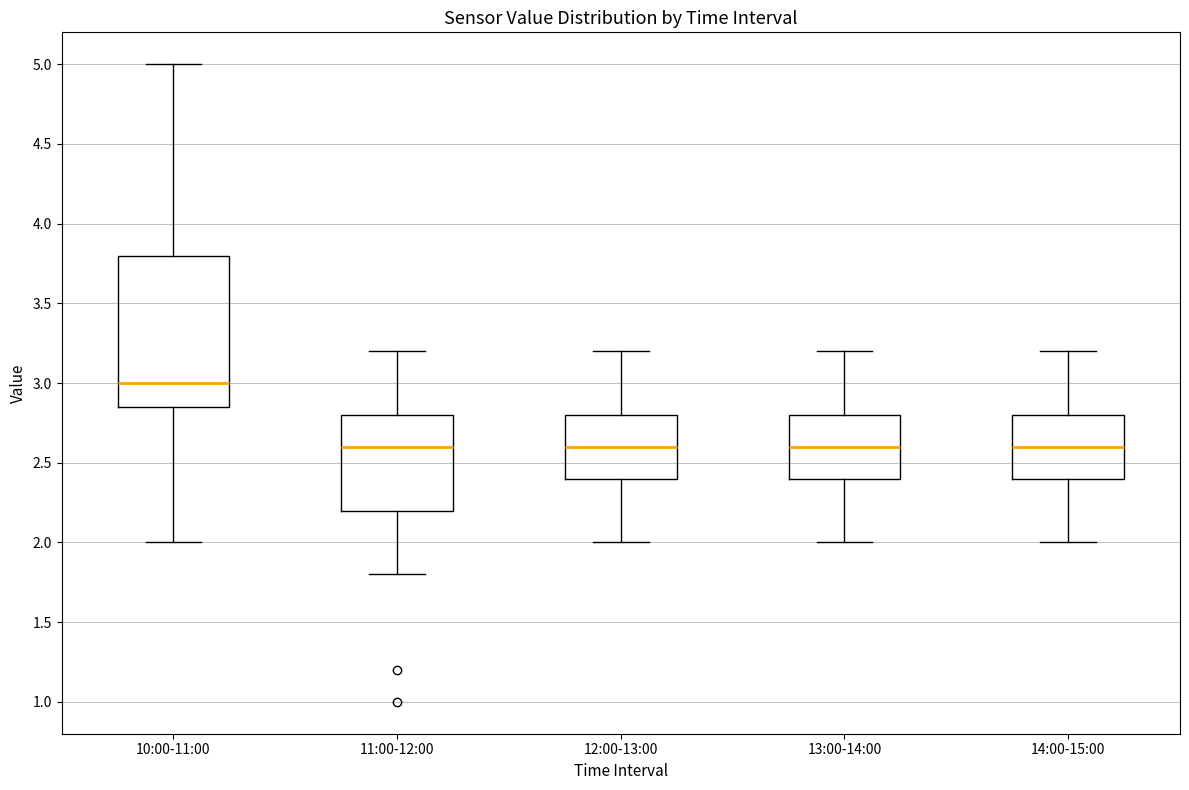

Reading left to right, transcribe this box plot: for each box, give where its median line is, the range the box spans, and where its two whiskers end, as read against the y-axis. The values are not printed on the chart, so give them approximately, as read against the axis.

10:00-11:00: median 3.00, box 2.85 to 3.80, whiskers 2.00 to 5.00
11:00-12:00: median 2.60, box 2.20 to 2.80, whiskers 1.80 to 3.20
12:00-13:00: median 2.60, box 2.40 to 2.80, whiskers 2.00 to 3.20
13:00-14:00: median 2.60, box 2.40 to 2.80, whiskers 2.00 to 3.20
14:00-15:00: median 2.60, box 2.40 to 2.80, whiskers 2.00 to 3.20